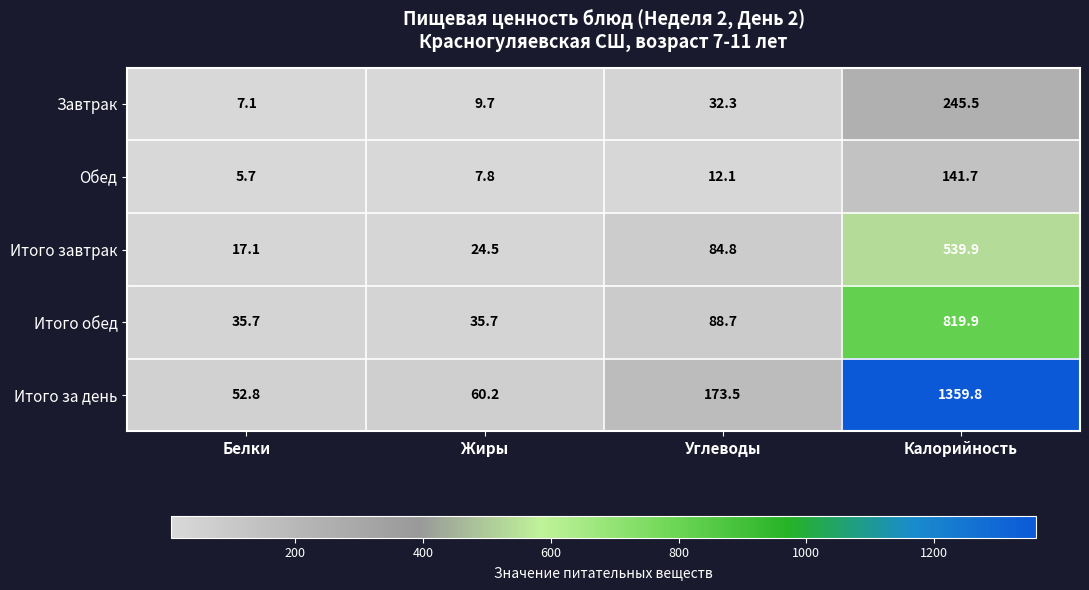

What is the greatest value displayed?

1359.8